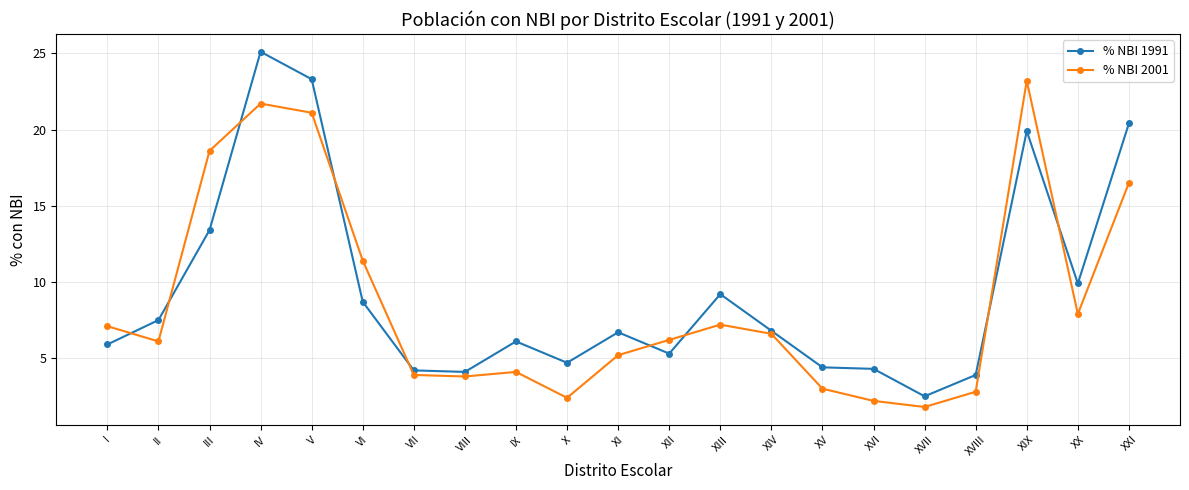

What is the label of the 6th point from the left?

VI